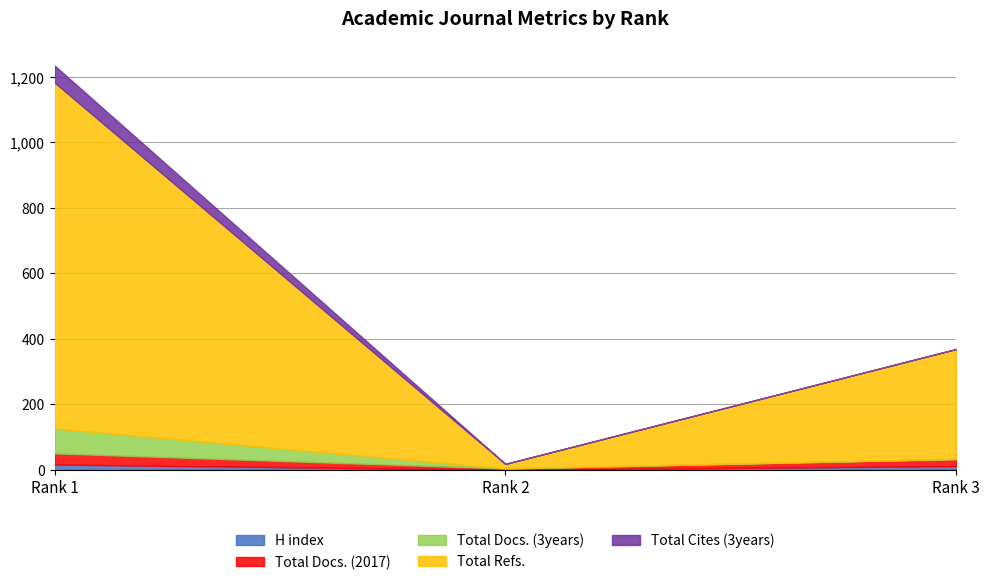

List the labels in order of Total Refs. value, smallest first.

Rank 2, Rank 3, Rank 1